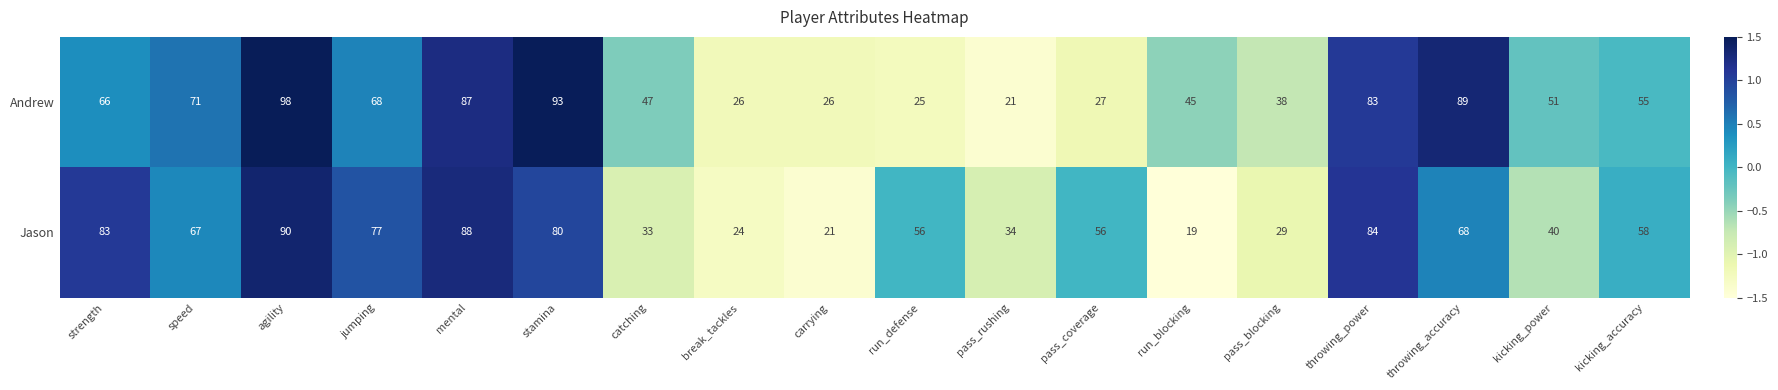

What is the approximate value of Andrew at carrying?

26